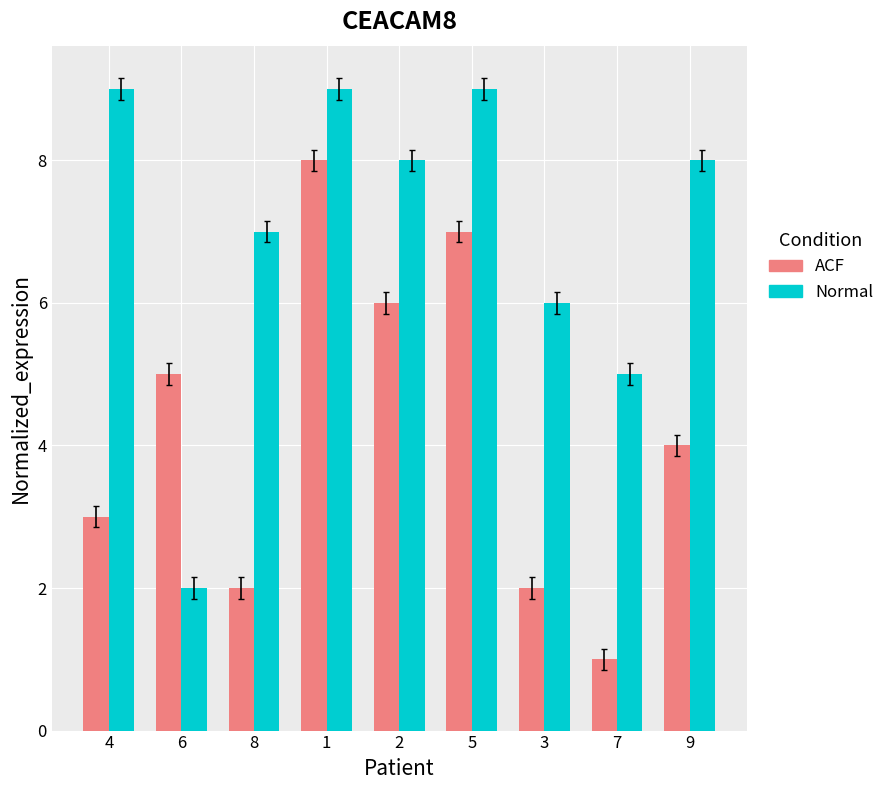

Where is Normal nearest to the value 5?

7